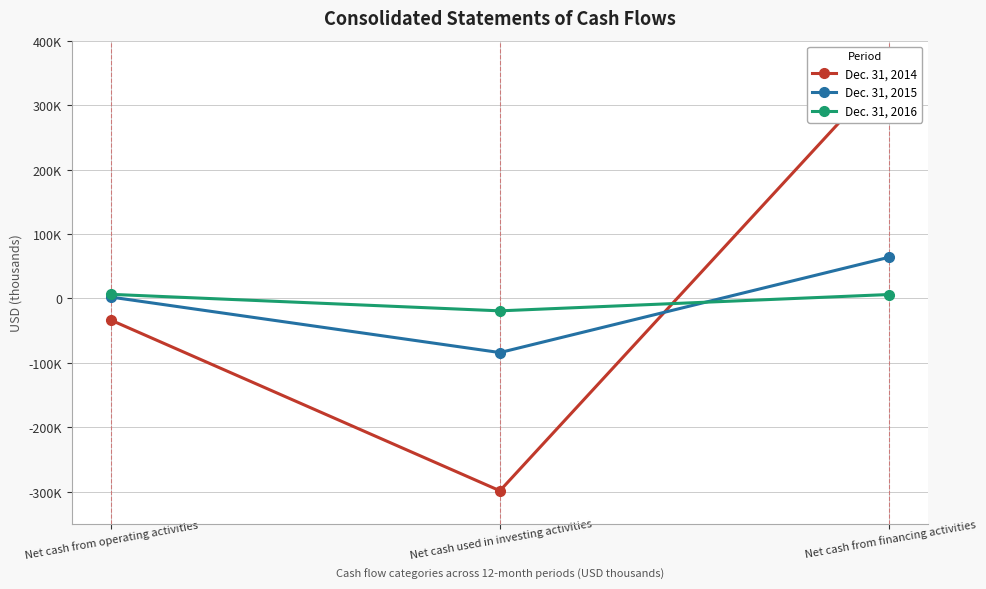

Reading left to right, what are all the values shown in this chart?

Dec. 31, 2014: -33547	-298510	357037
Dec. 31, 2015: 2145	-84039	63886
Dec. 31, 2016: 6355	-19293	6073